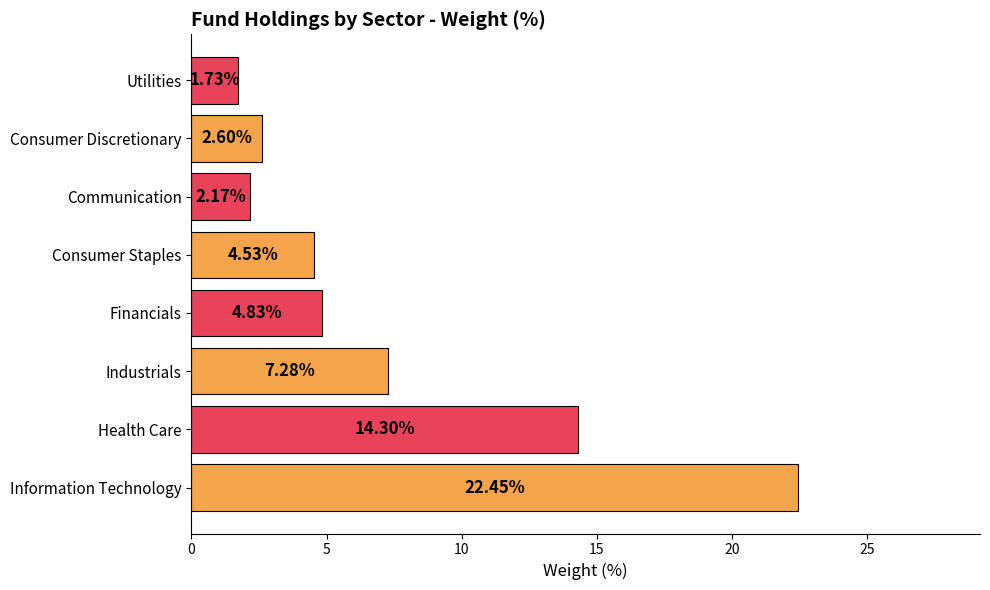

At which label is the value closest to 12?

Health Care